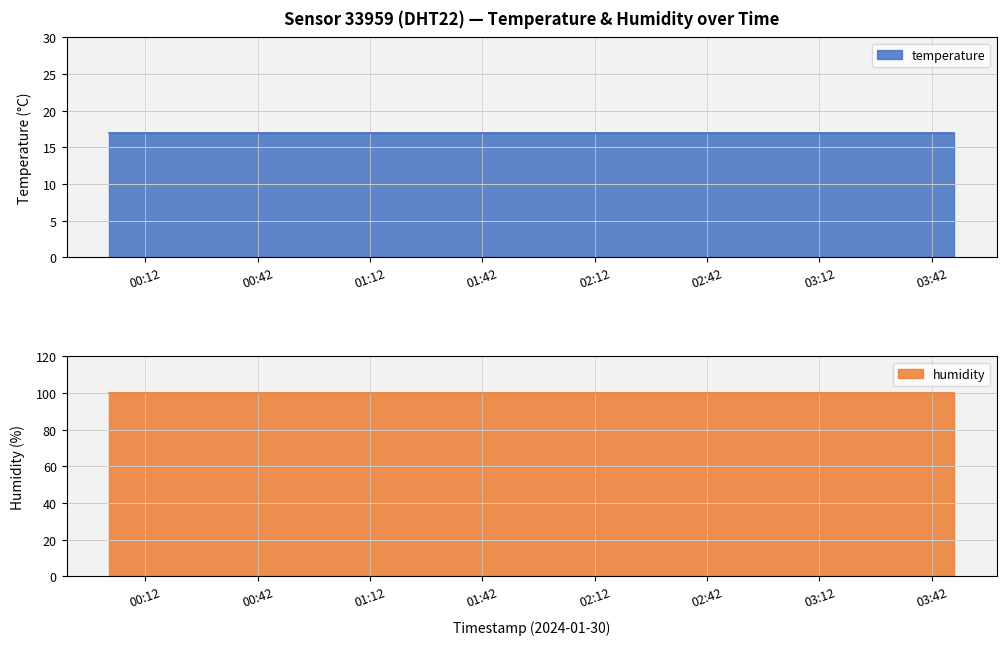

What is the label of the 7th point from the right?

2024-01-30T02:36:00